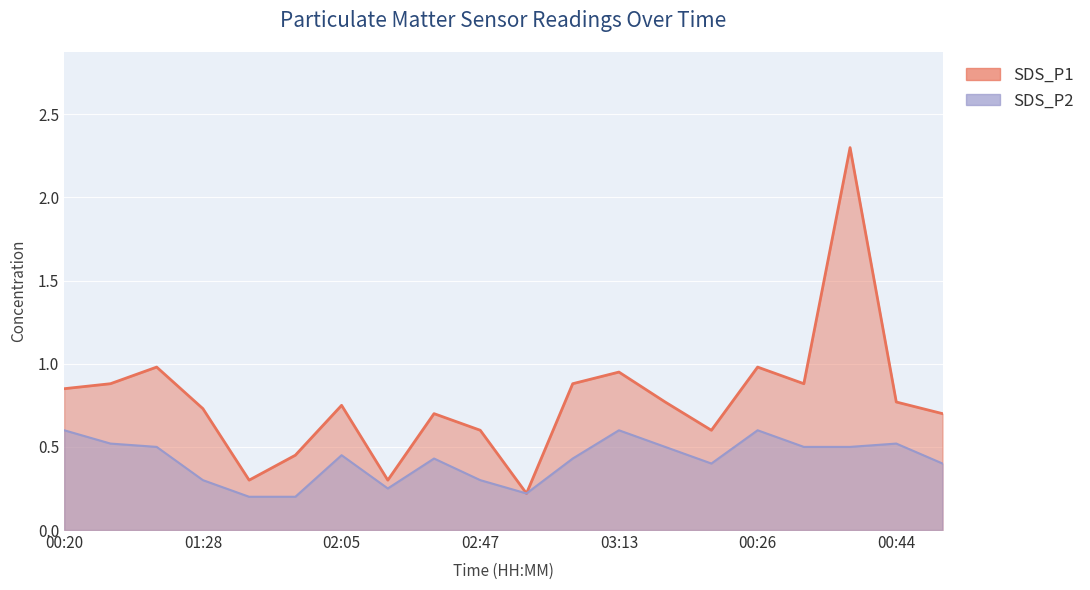

What is the average value of the SDS_P2 series?

0.4